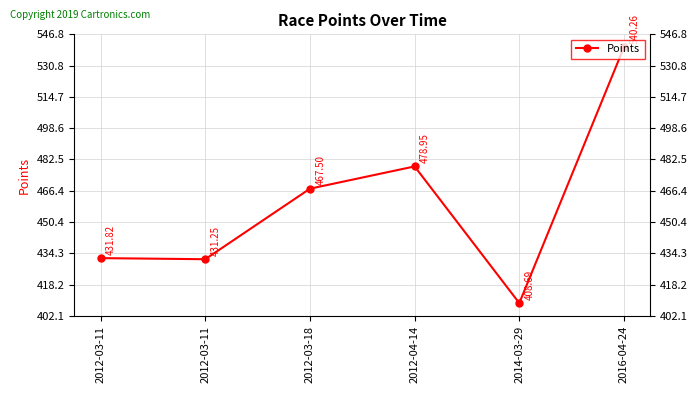

What is the ratio of the value at 2014-03-29 to the value at 2012-03-11?

0.9